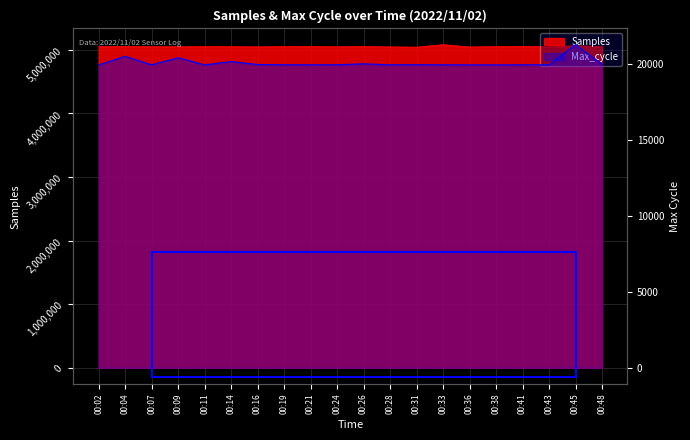

Rank the series by their maximum value, from highest to lowest.

Samples, Max_cycle